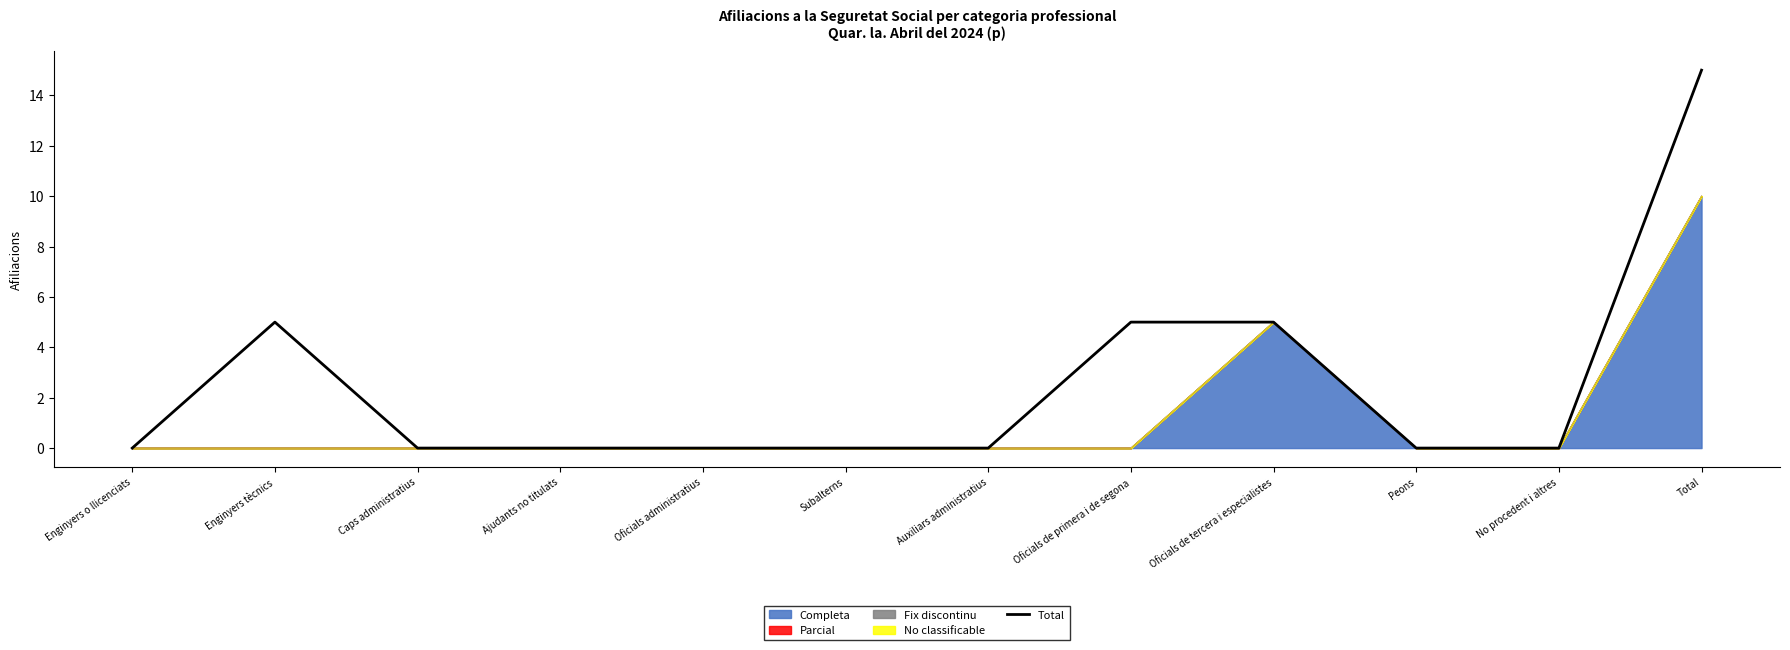

Reading left to right, list all the values displayed in this chart.

Enginyers o llicenciats=0	Enginyers tècnics=5	Caps administratius=0	Ajudants no titulats=0	Oficials administratius=0	Subalterns=0	Auxiliars administratius=0	Oficials de primera i de segona=5	Oficials de tercera i especialistes=5	Peons=0	No procedent i altres=0	Total=15